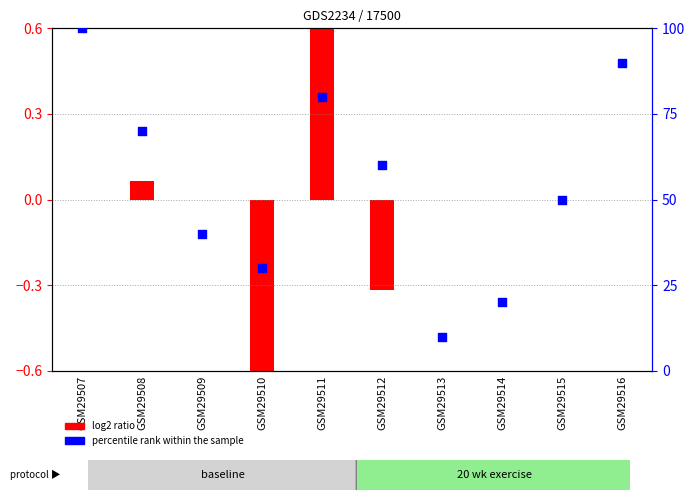

Which has a higher value, GSM29513 or GSM29512?

GSM29512